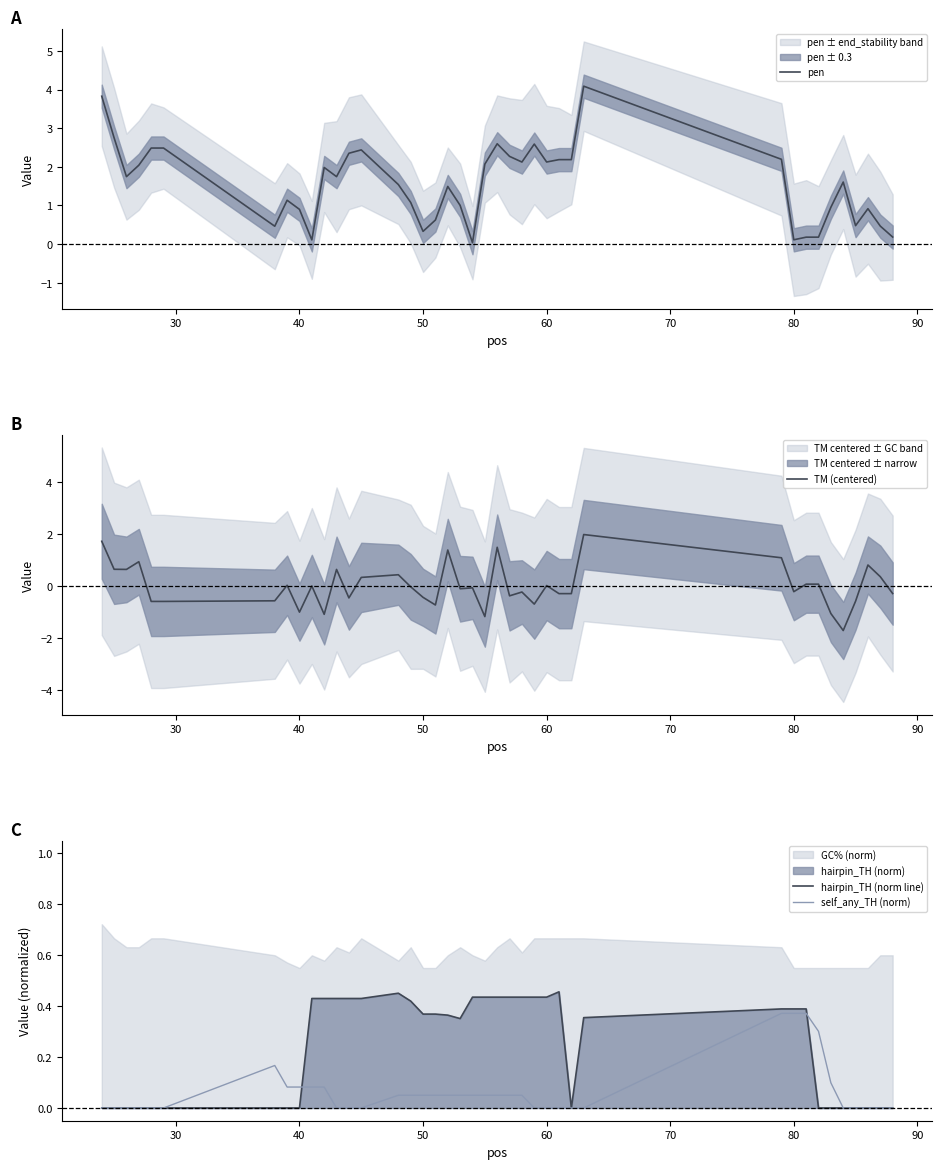

How many intersections are there between self_any_TH (norm) and pen?

4